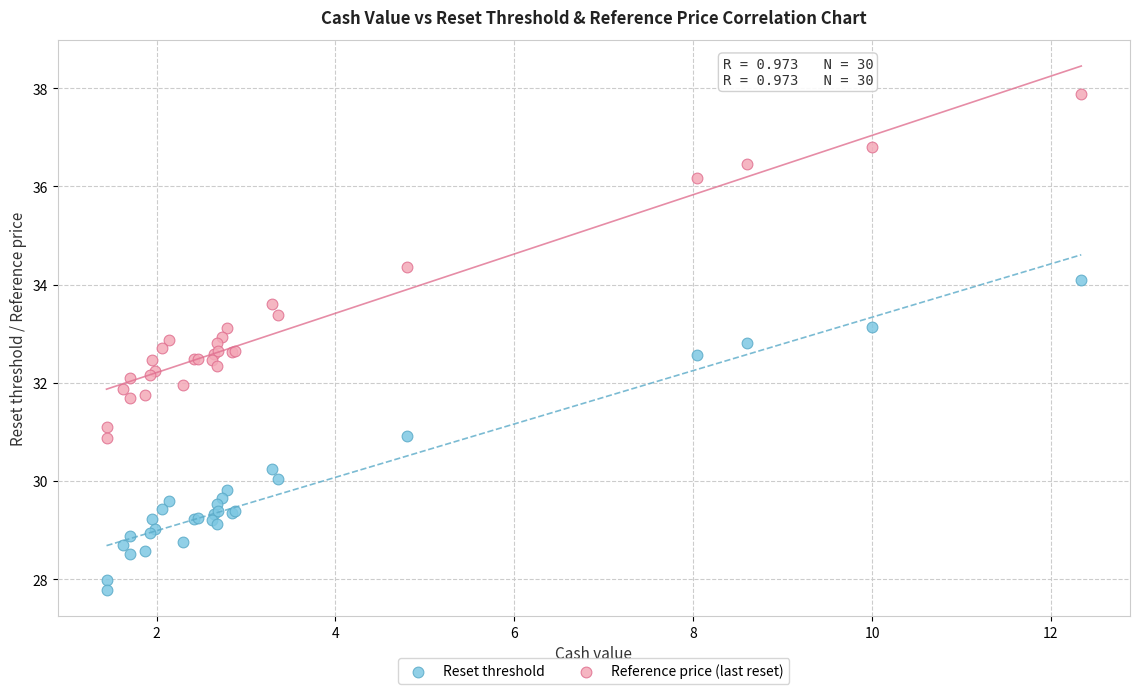

Which series contains the highest Y value?

Reference price (last reset)